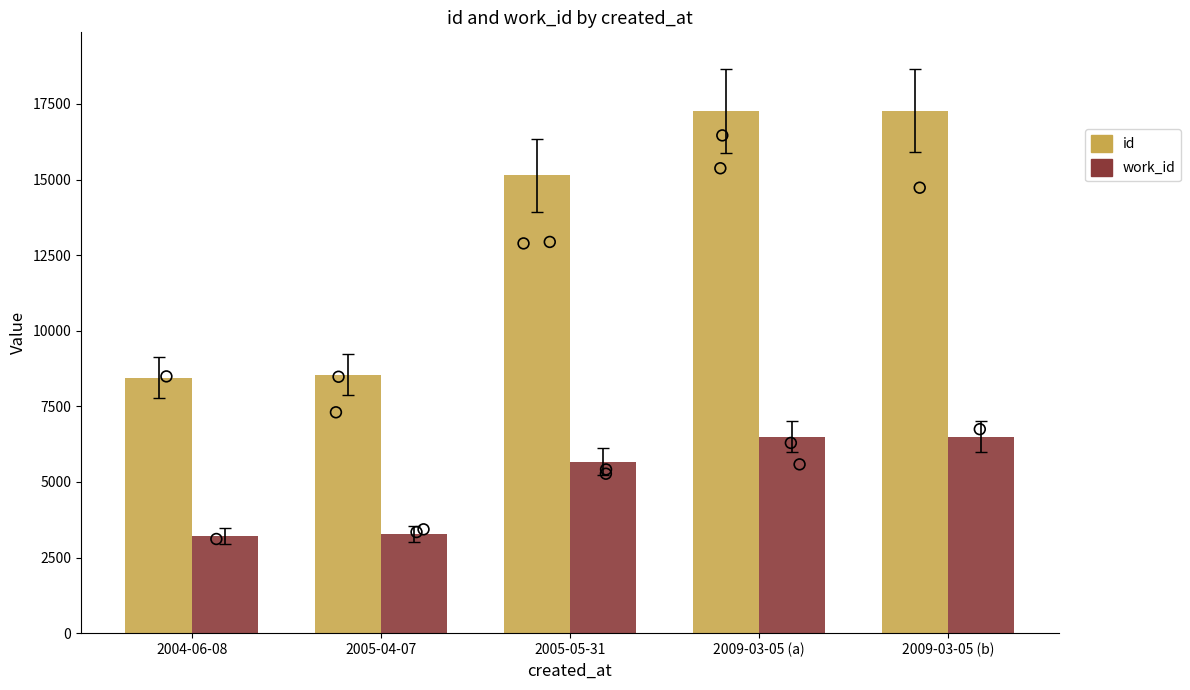

At which category is the sum across all series the highest?

2009-03-05 (b)